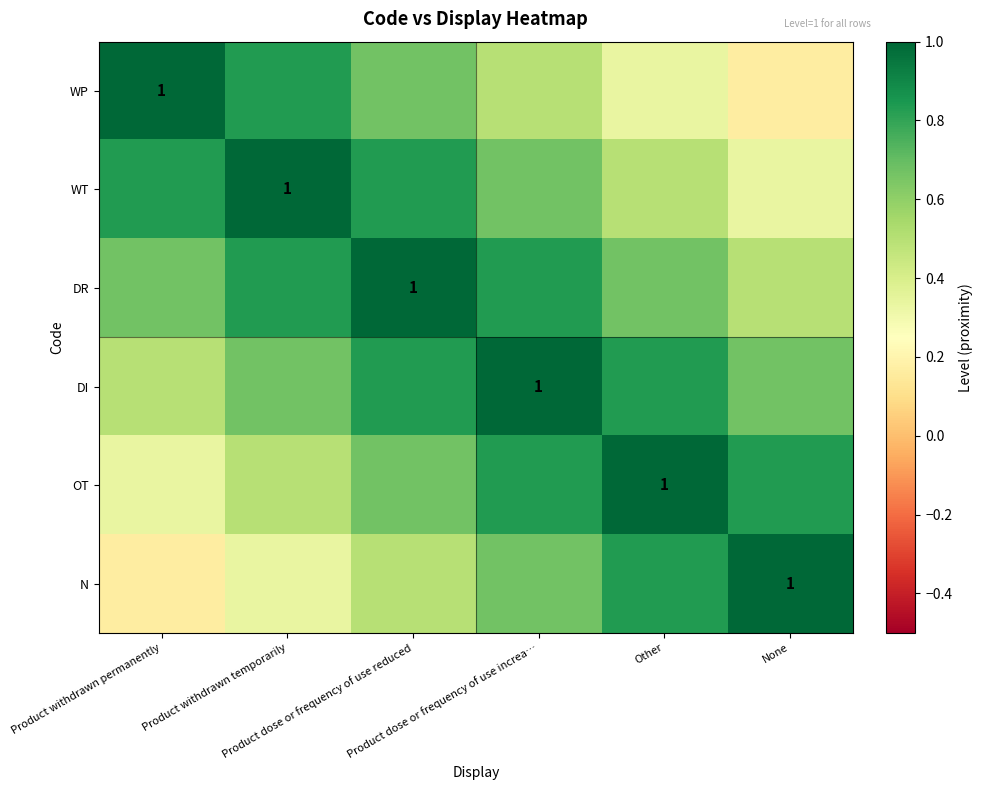

How many distinct data groups are displayed?

6